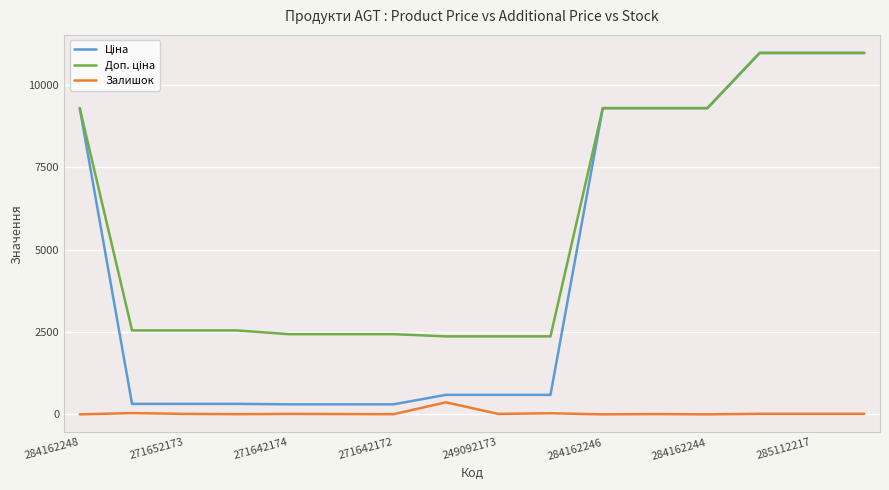

What is the maximum value shown in the chart?

10964.4